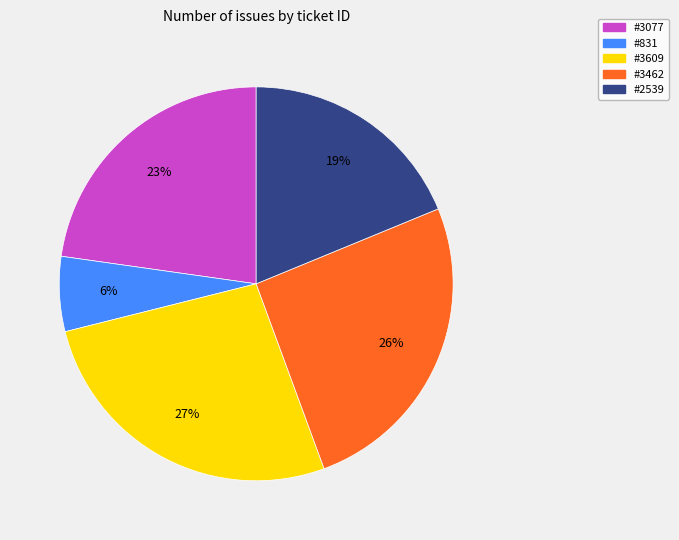

Which category has the biggest portion of the pie?

#3609